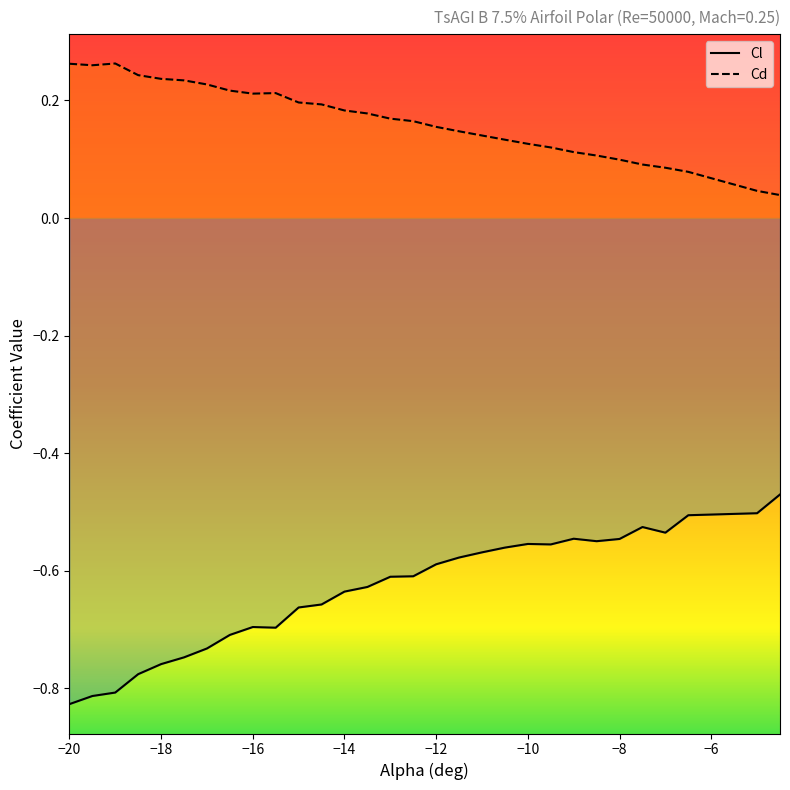

What are all the series names shown in the legend?

Cl, Cd